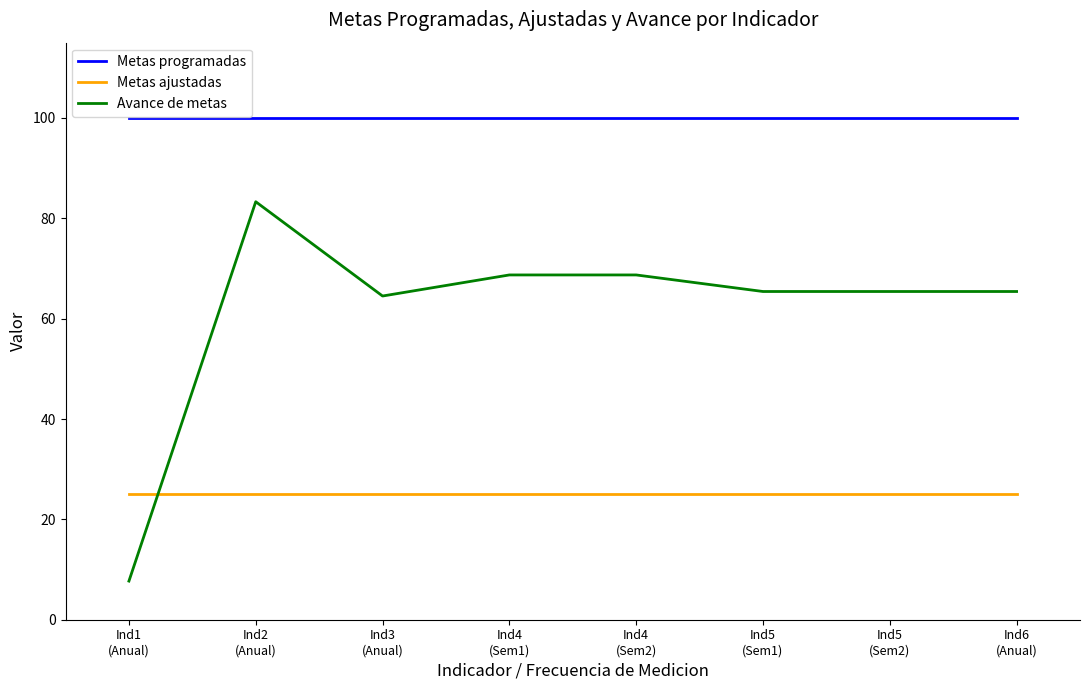

How many distinct data groups are displayed?

3